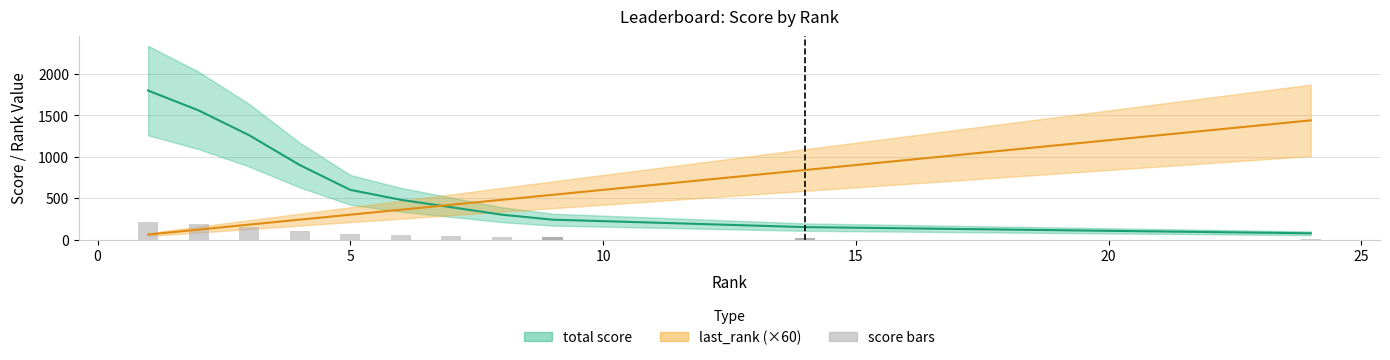

What is the highest value of the last_rank (×60) series?

1440.0